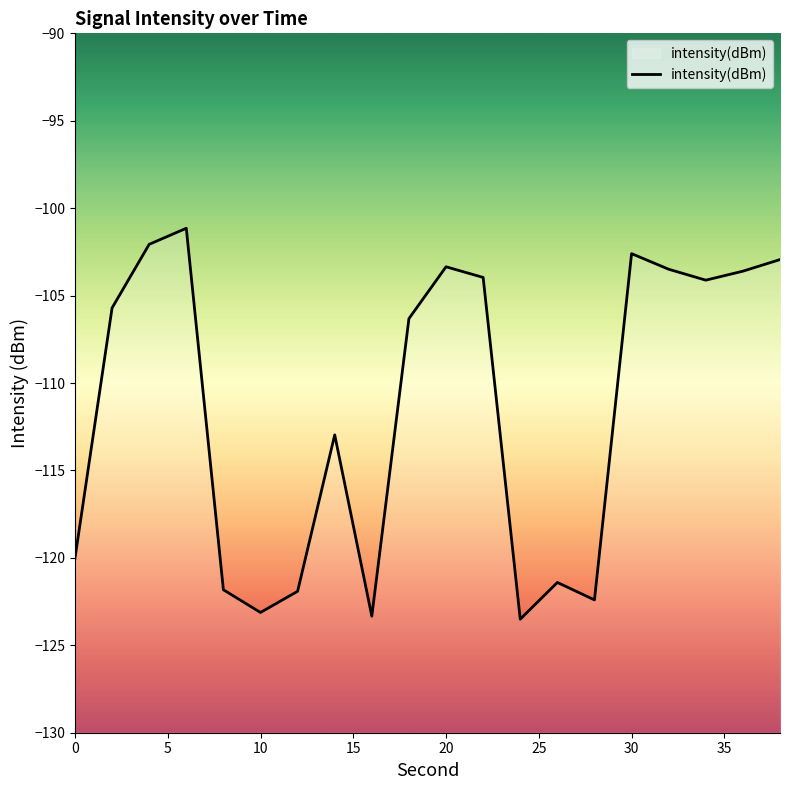

What is the maximum value shown in the chart?

-101.1